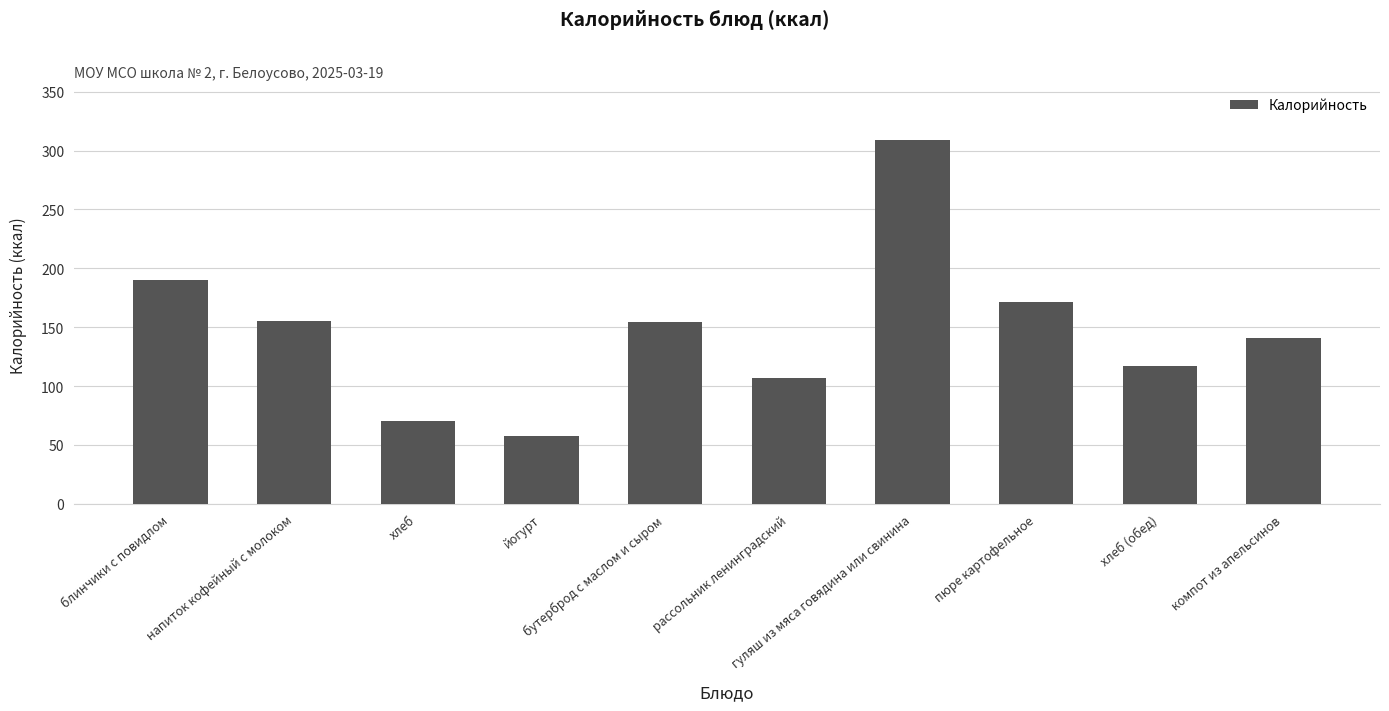

What is the minimum value shown in the chart?

57.8